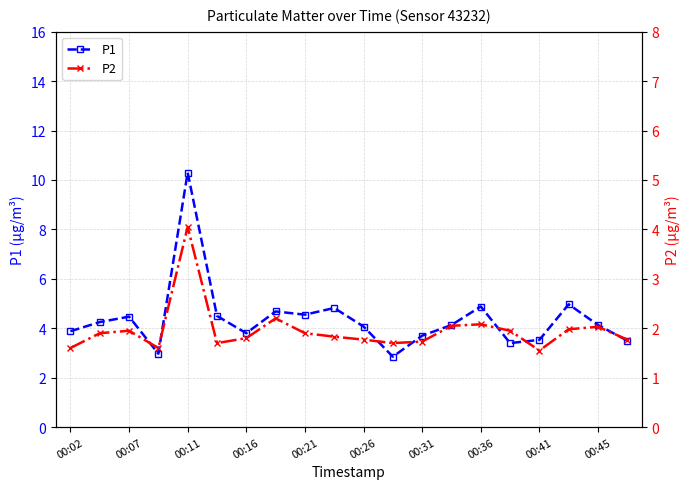

Is it true that P1 equals 1.0 at 00:41?

False